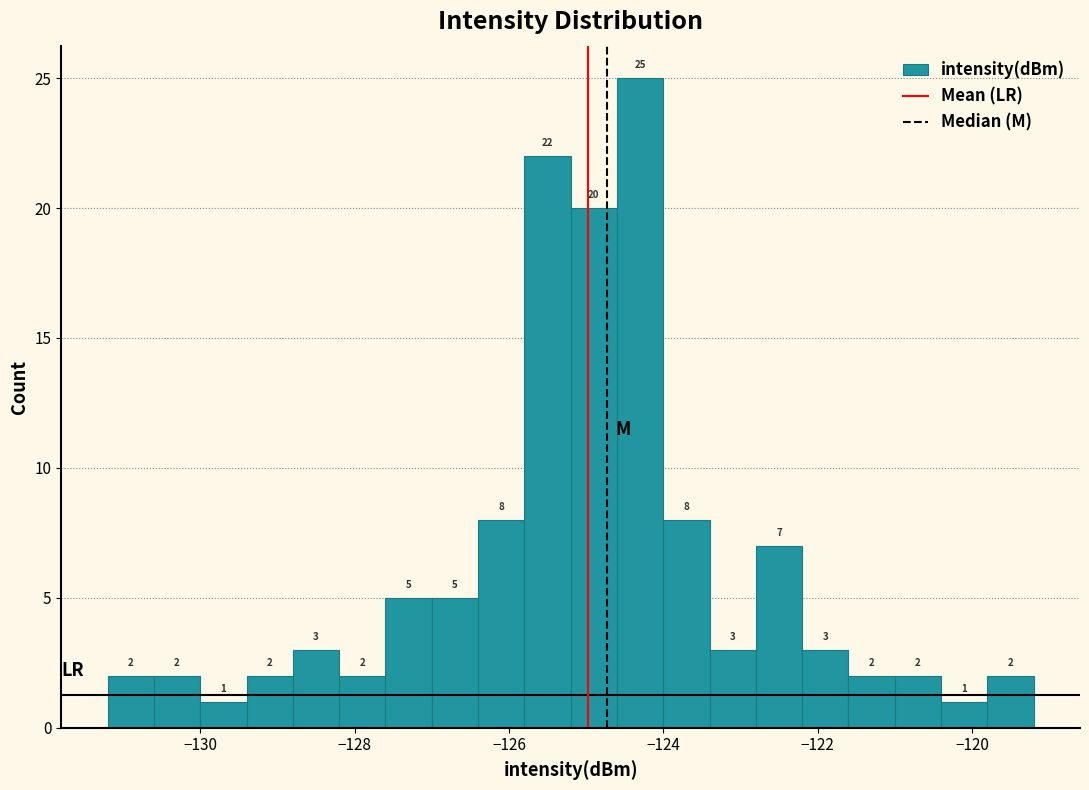

Around what value on the x-axis is the tallest bar? Give the approximate position of its centre, as read against the axis.

-124.2